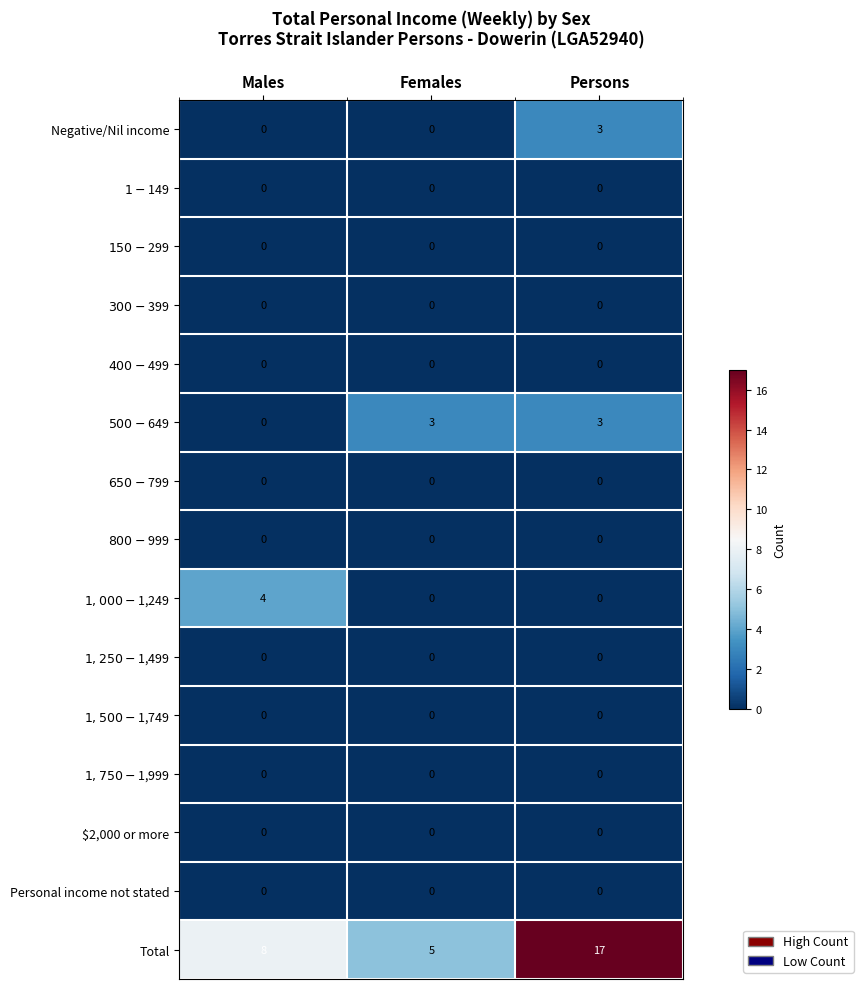

What is the maximum value shown in the chart?

17